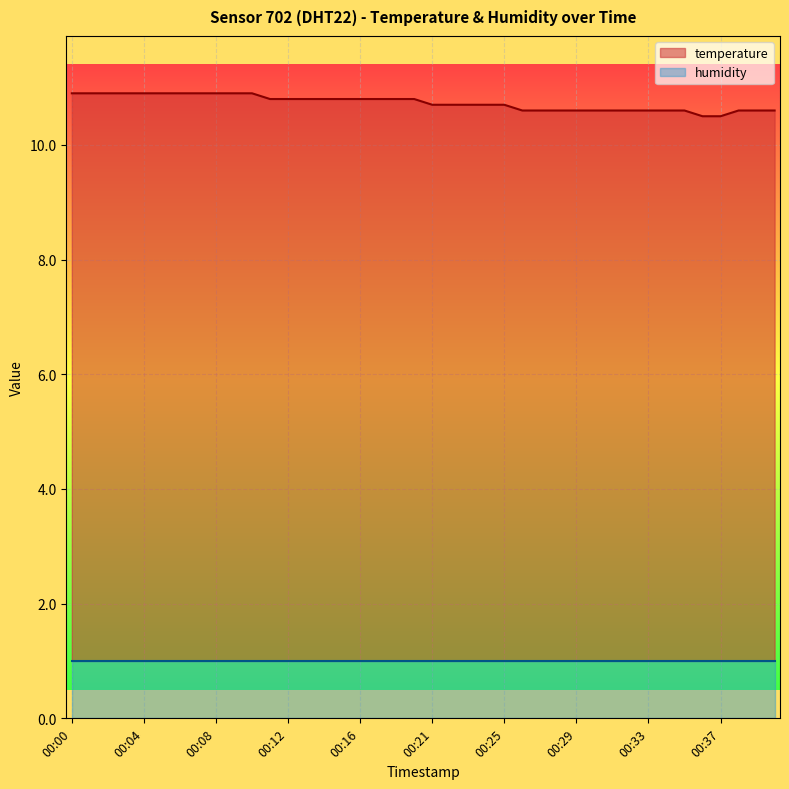

What is the label of the 31st point from the left?

30